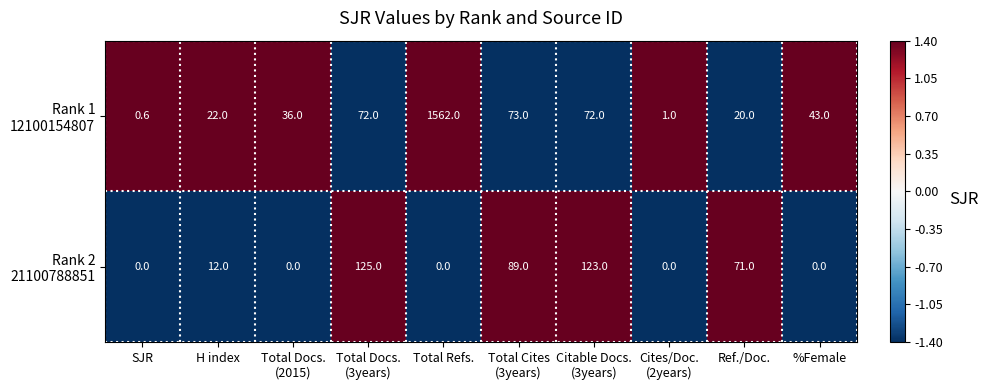

How many categories are shown in the chart?

10